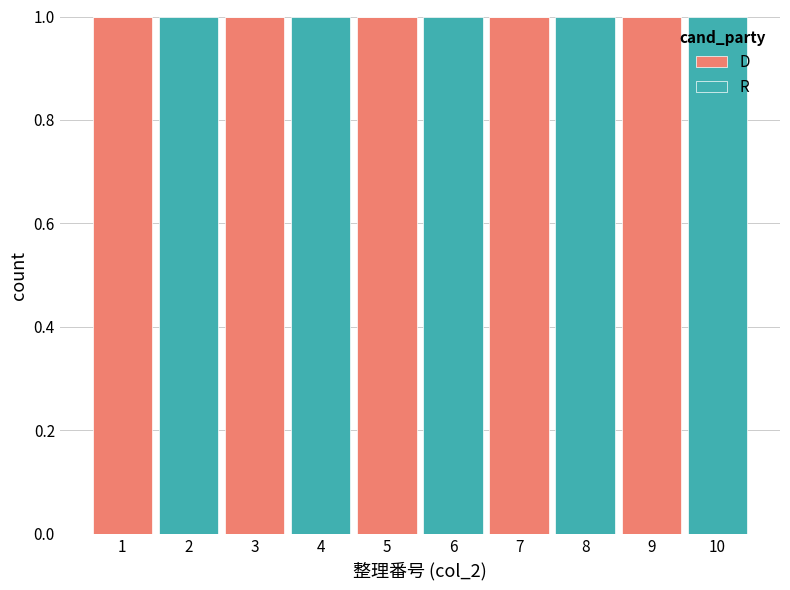

Reading left to right, list every stacked bar in this chart as the range it spans on the x-axis followed by its total height. The values are not printed on the chart, so give them approximately, as read against the axis.

0.5 to 1.5: 1
1.5 to 2.5: 1
2.5 to 3.5: 1
3.5 to 4.5: 1
4.5 to 5.5: 1
5.5 to 6.5: 1
6.5 to 7.5: 1
7.5 to 8.5: 1
8.5 to 9.5: 1
9.5 to 10.5: 1